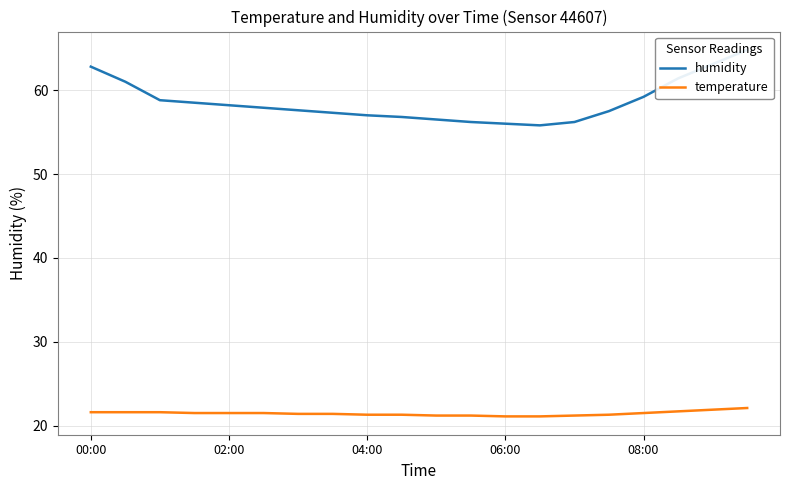

How many data points in humidity are less than 57?

6